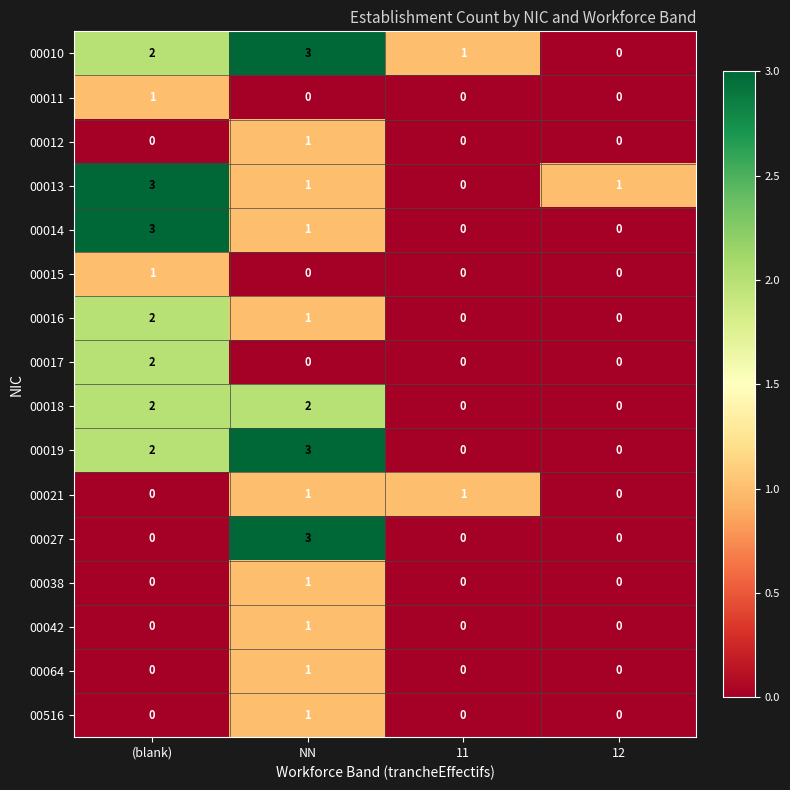

The value of 00014 at 11 is 0. True or false?

True